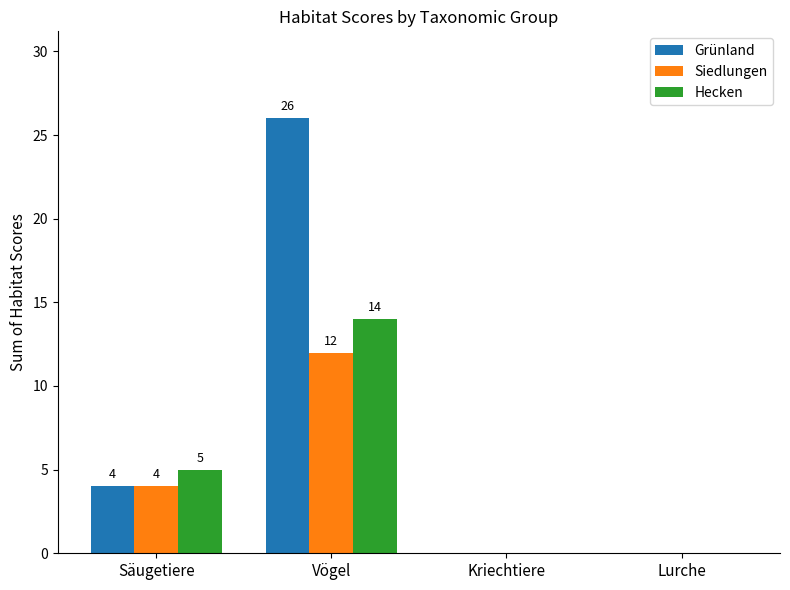

How many values in Siedlungen are above zero?

2